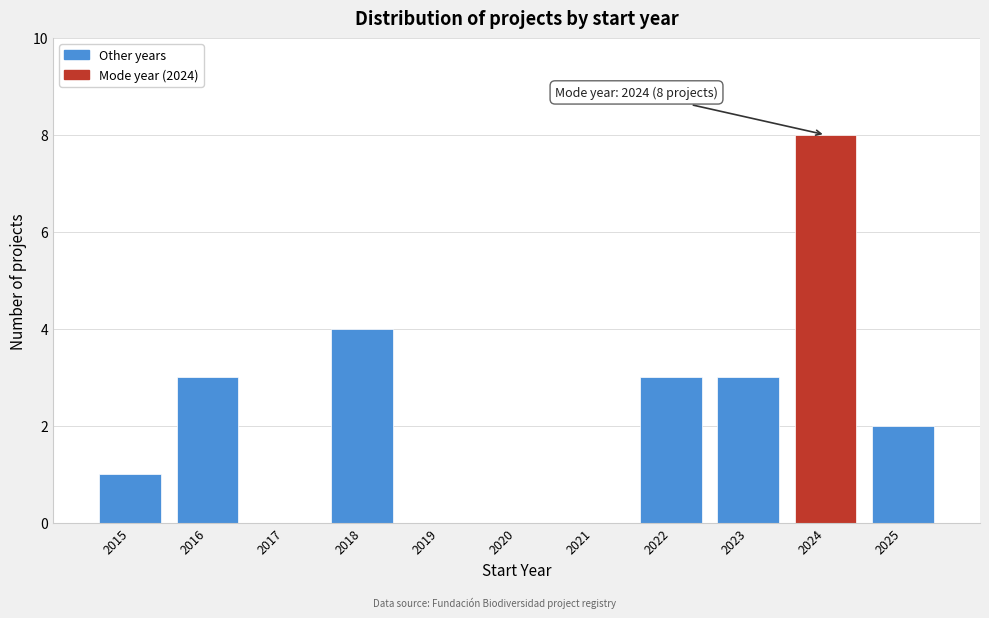

Which range on the x-axis has the tallest bar?

2023.5 to 2024.5